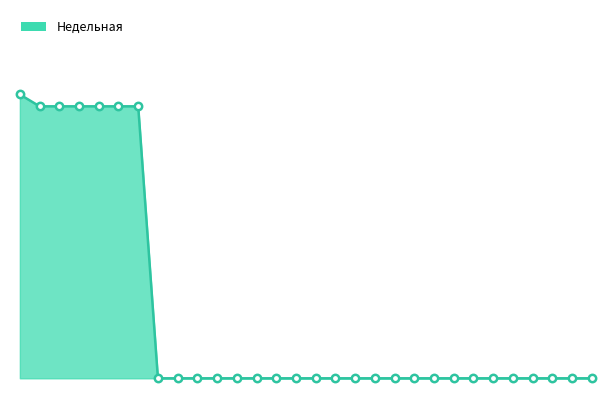

Does the chart have visible grid lines?

No